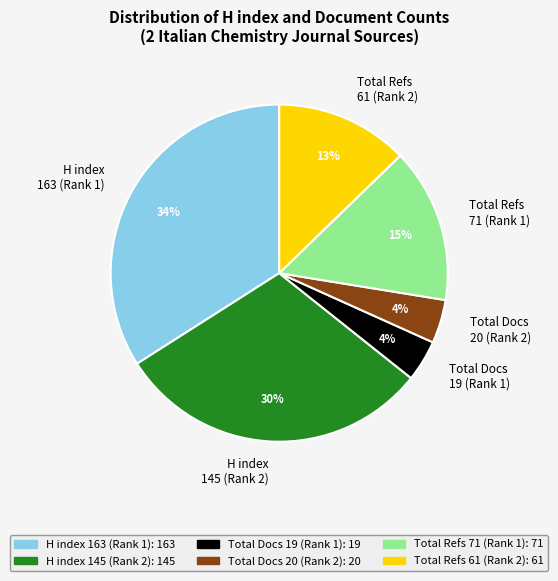

Which category has the biggest portion of the pie?

H index 163 (Rank 1)